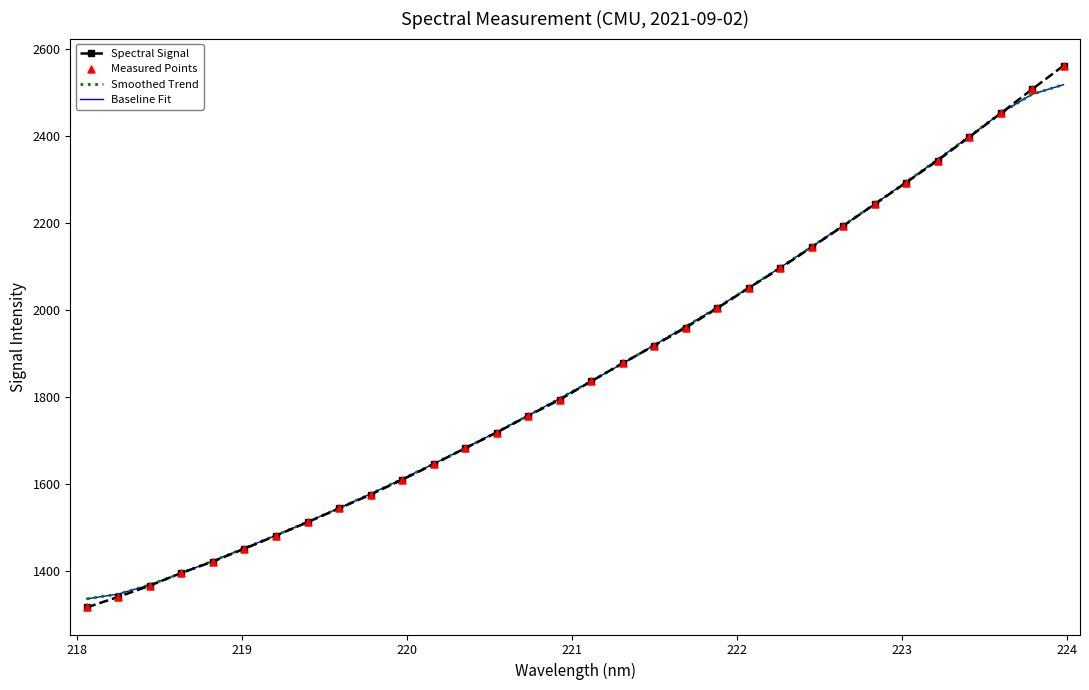

At how many categories does at least one series exceed 2165?

8